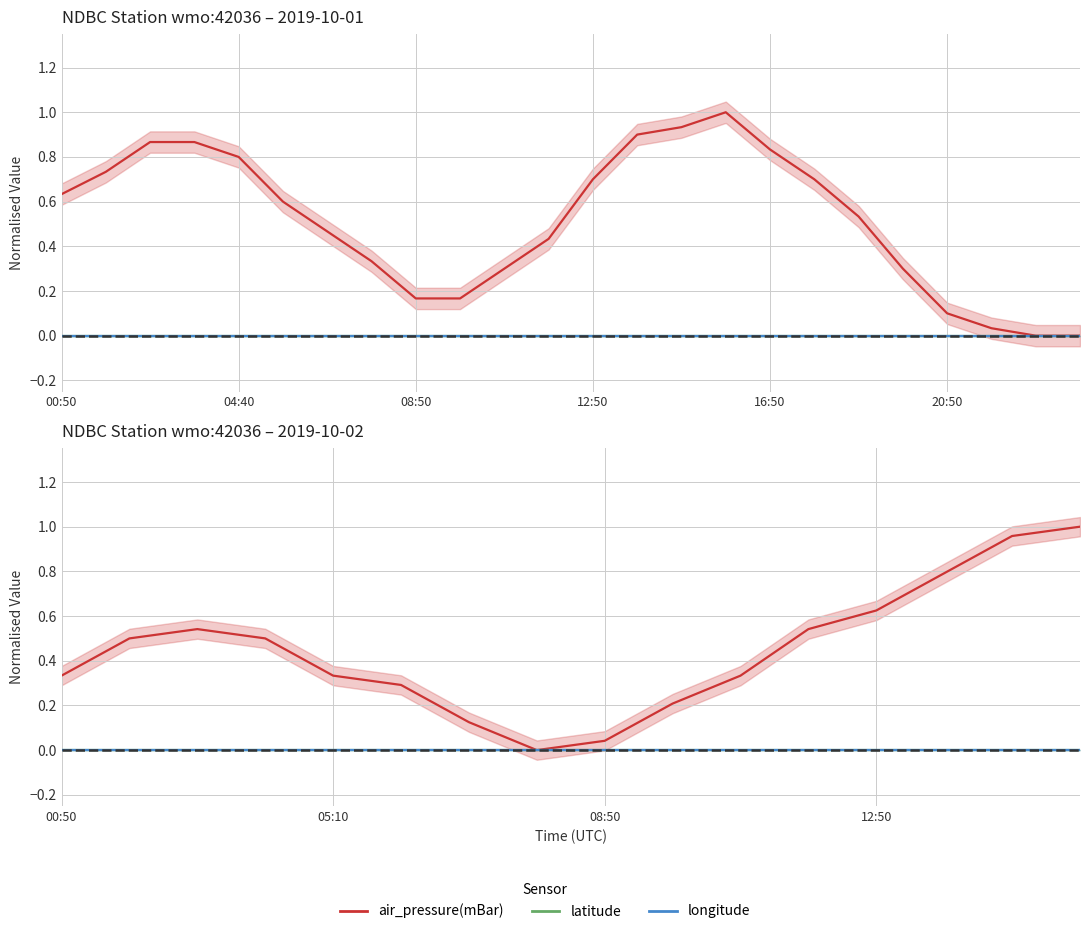

How many lines are shown in the chart?

3